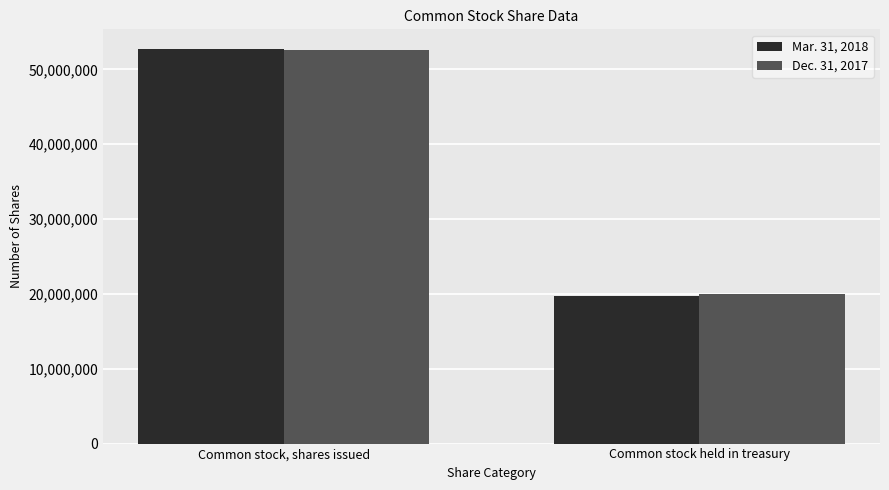

At how many categories does at least one series exceed 35021459?

1